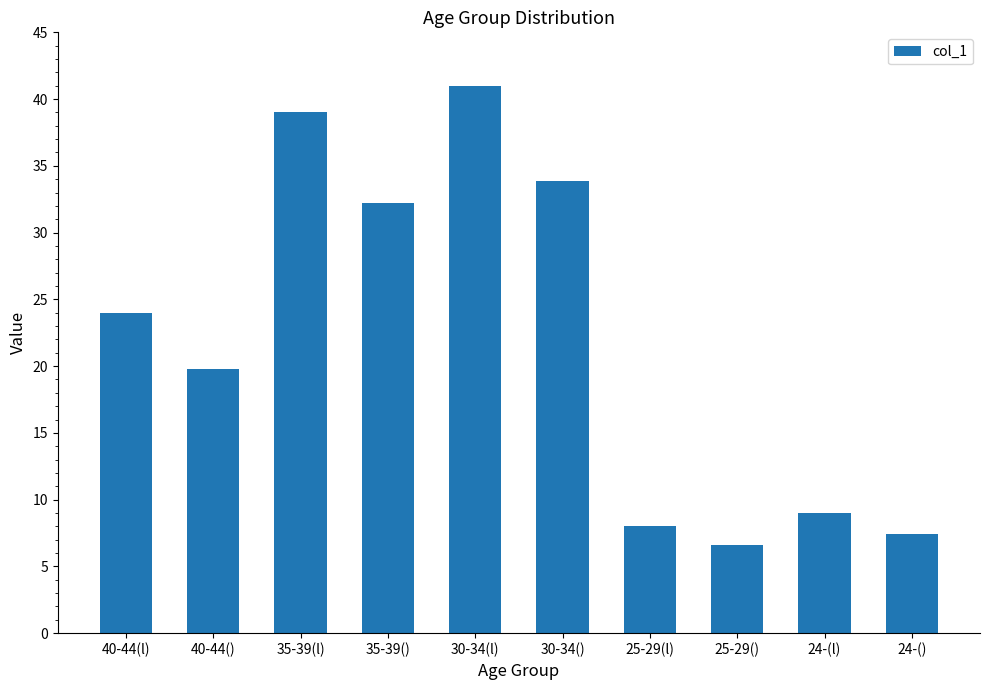

Reading right to left, extract all data points from this chart.

7.4	9.0	6.6	8.0	33.9	41.0	32.2	39.0	19.8	24.0